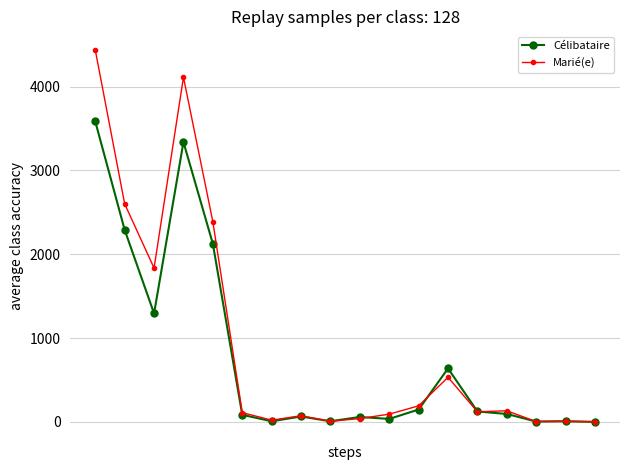

List the series in order of their peak value, lowest first.

Célibataire, Marié(e)